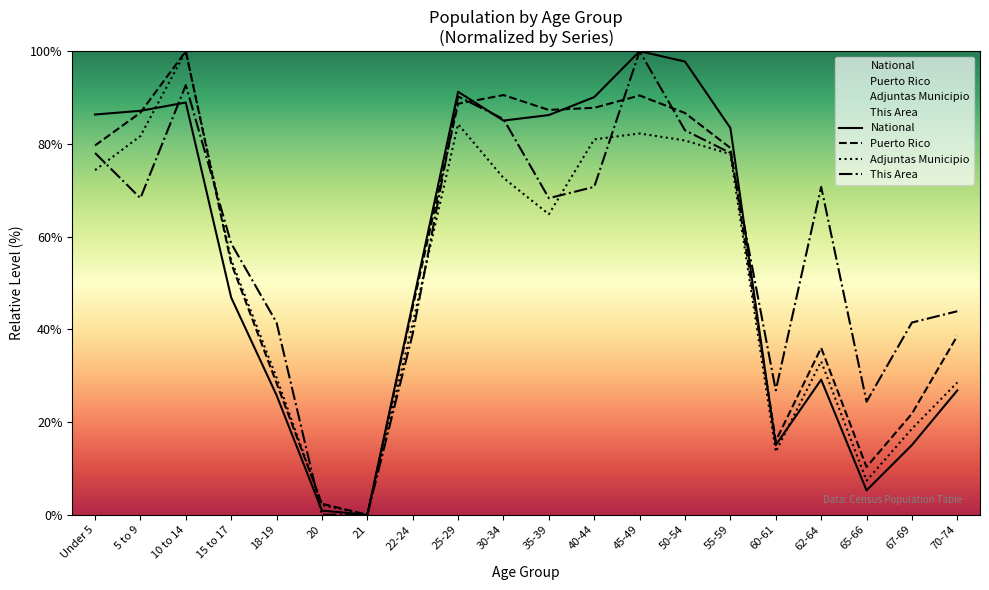

What is the difference between the highest and lowest values at 70-74?

17.1